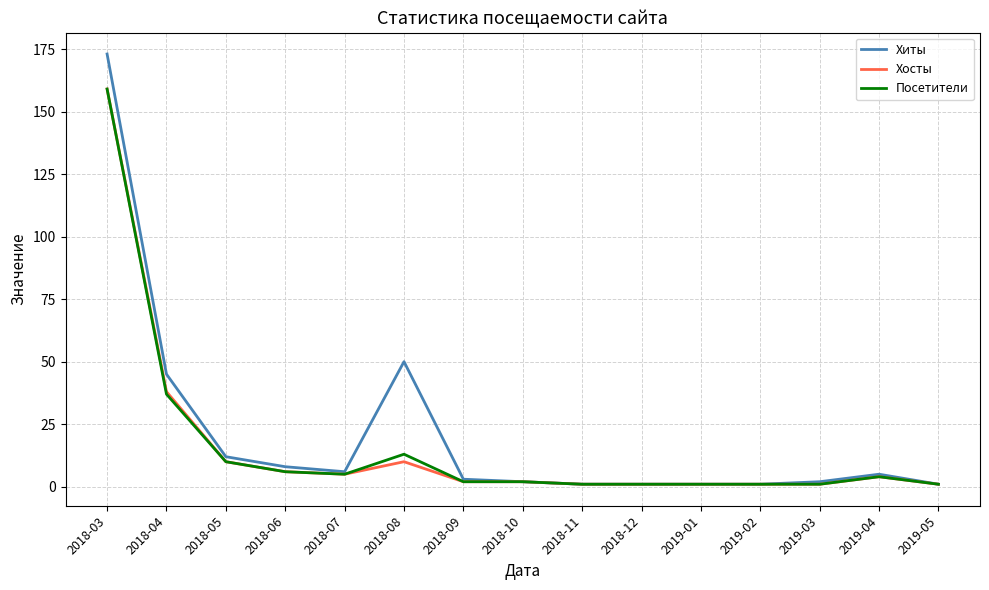

True or false: Хиты has a value of 3 at 2018-09.

True